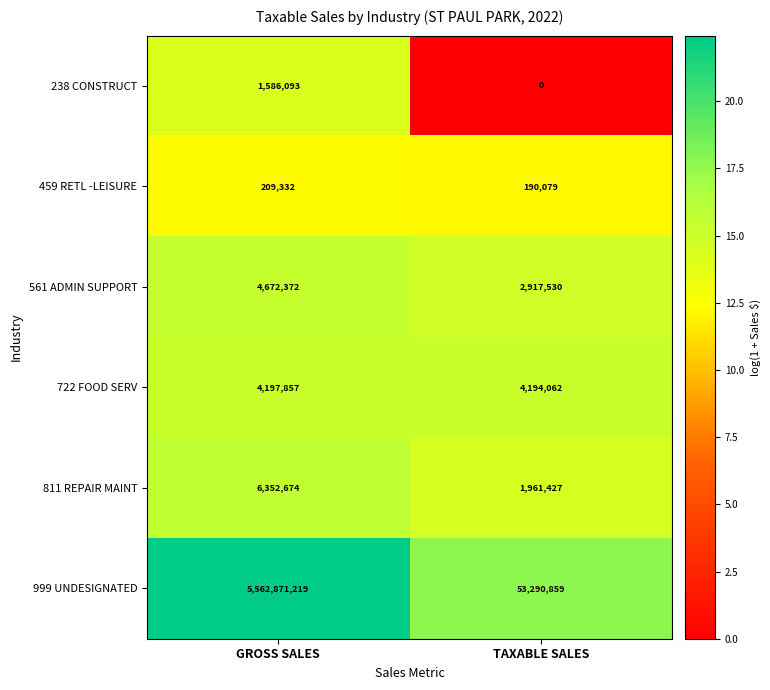

Which series changed the most between GROSS SALES and TAXABLE SALES?

999 UNDESIGNATED